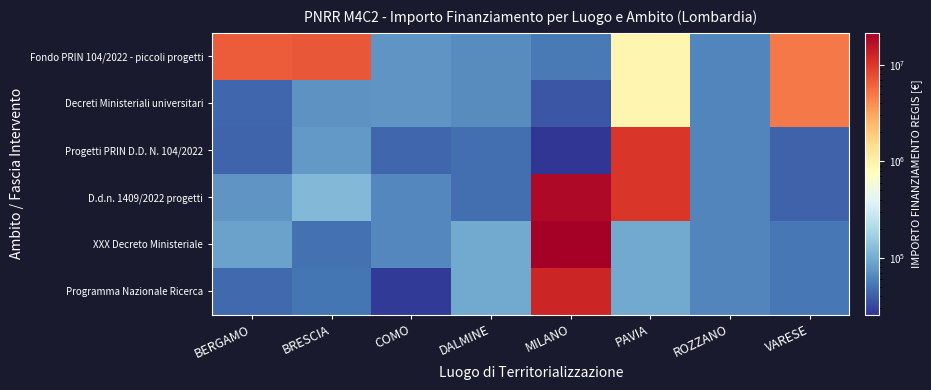

Reading left to right, what are all the values shown in this chart?

Fondo PRIN 104/2022 - piccoli progetti: BERGAMO=6664665.0	BRESCIA=7024917.0	COMO=73636.1	DALMINE=66393.6	MILANO=54144.9	PAVIA=900630.0	ROZZANO=62062.4	VARESE=4863405.0
Decreti Ministeriali universitari: BERGAMO=44080.6	BRESCIA=73250.1	COMO=73636.1	DALMINE=66393.6	MILANO=36123.8	PAVIA=900630.0	ROZZANO=62062.4	VARESE=4863405.0
Progetti PRIN D.D. N. 104/2022: BERGAMO=42816.5	BRESCIA=77926.5	COMO=44036.1	DALMINE=47794.5	MILANO=25552.0	PAVIA=10267188.0	ROZZANO=62062.4	VARESE=41196.6
D.d.n. 1409/2022 progetti: BERGAMO=73886.6	BRESCIA=119783.4	COMO=63747.5	DALMINE=47794.5	MILANO=18552987.0	PAVIA=10267188.0	ROZZANO=62062.4	VARESE=41196.6
XXX Decreto Ministeriale: BERGAMO=86371.0	BRESCIA=48957.9	COMO=63747.5	DALMINE=97812.0	MILANO=21615132.0	PAVIA=96064.0	ROZZANO=62062.4	VARESE=52455.4
Programma Nazionale Ricerca: BERGAMO=44978.7	BRESCIA=51504.7	COMO=27342.9	DALMINE=97812.0	MILANO=12608826.0	PAVIA=96064.0	ROZZANO=62062.4	VARESE=52455.4